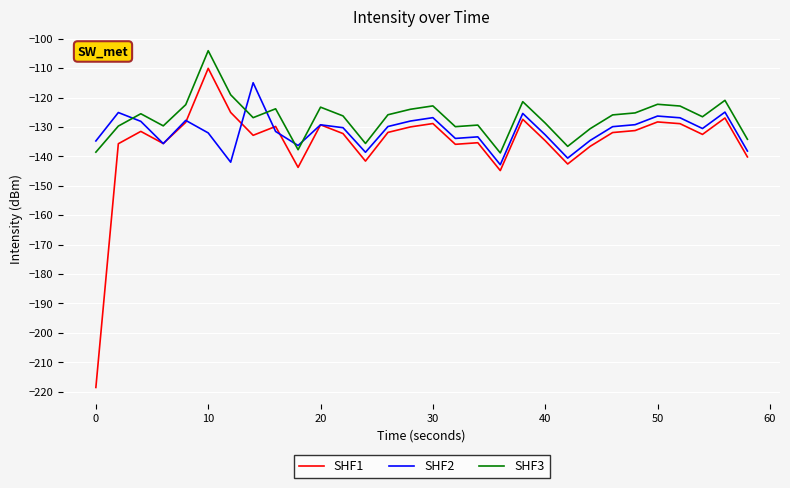

Which series has the largest range (max minus min)?

SHF1